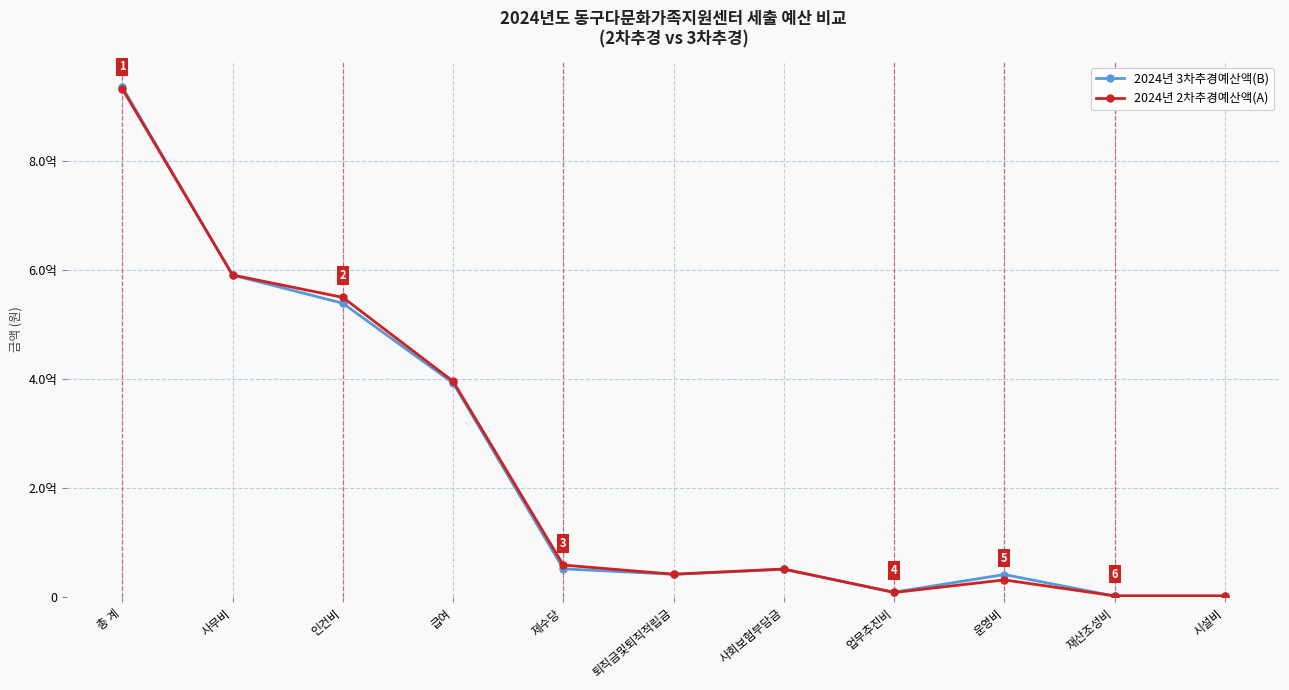

What is the total value across all series at 제수당?

111495700